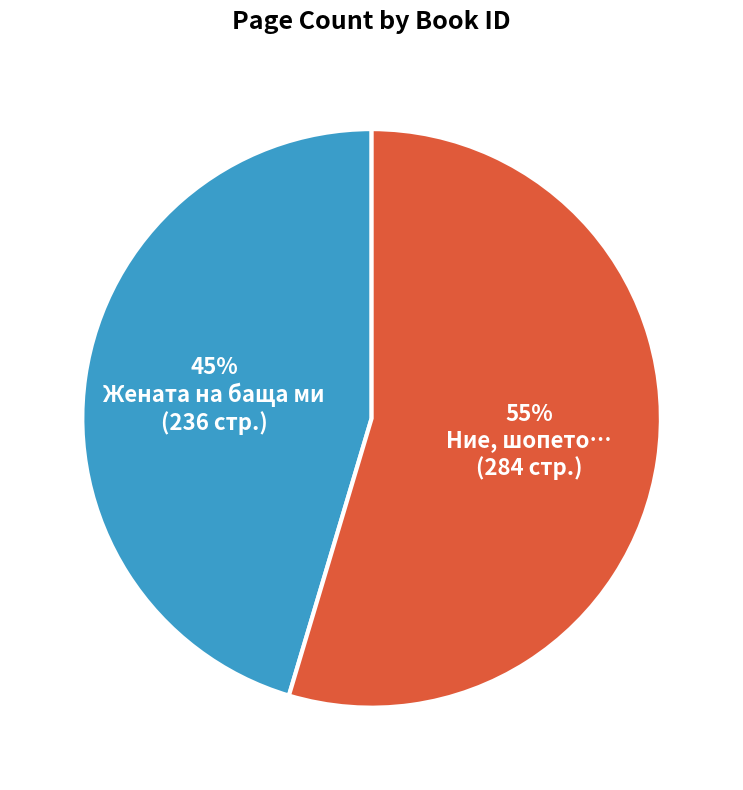

Is there a majority slice in this chart?

Yes